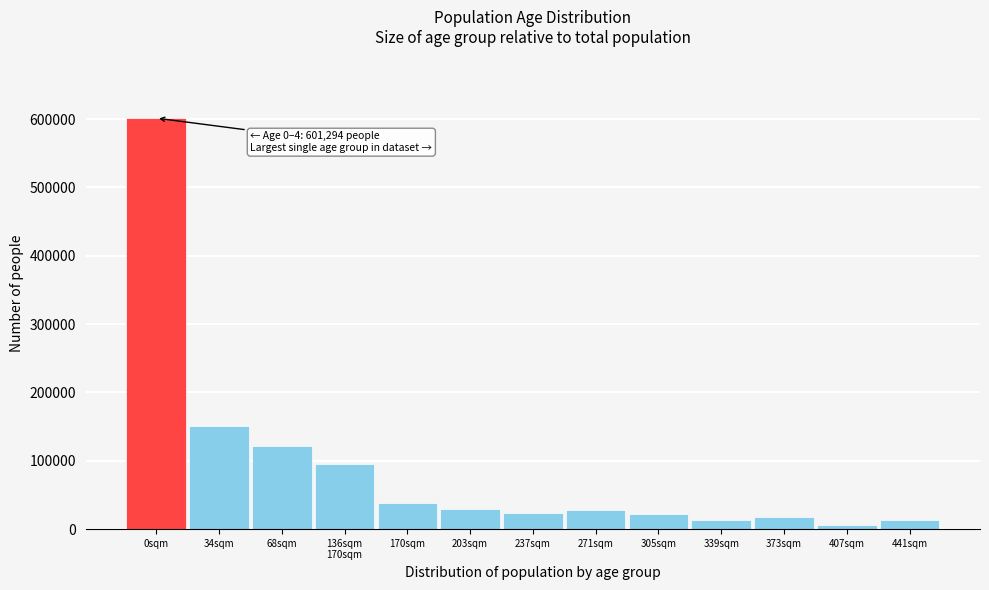

What is the average value?

89351